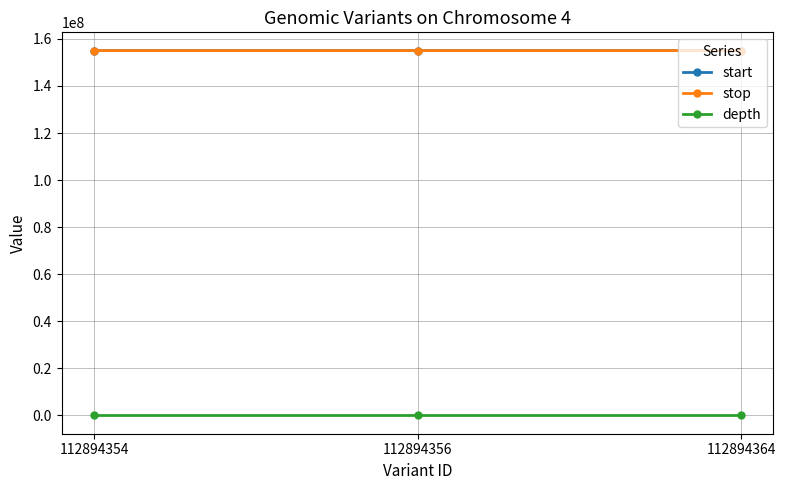

How many series are shown in this chart?

3